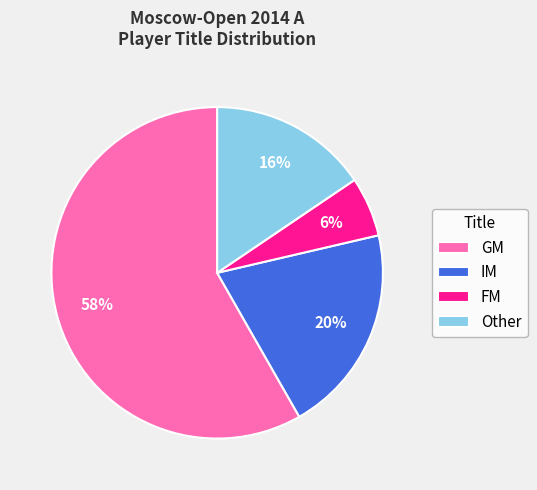

What percentage is the Other slice, to the nearest percent?

16%